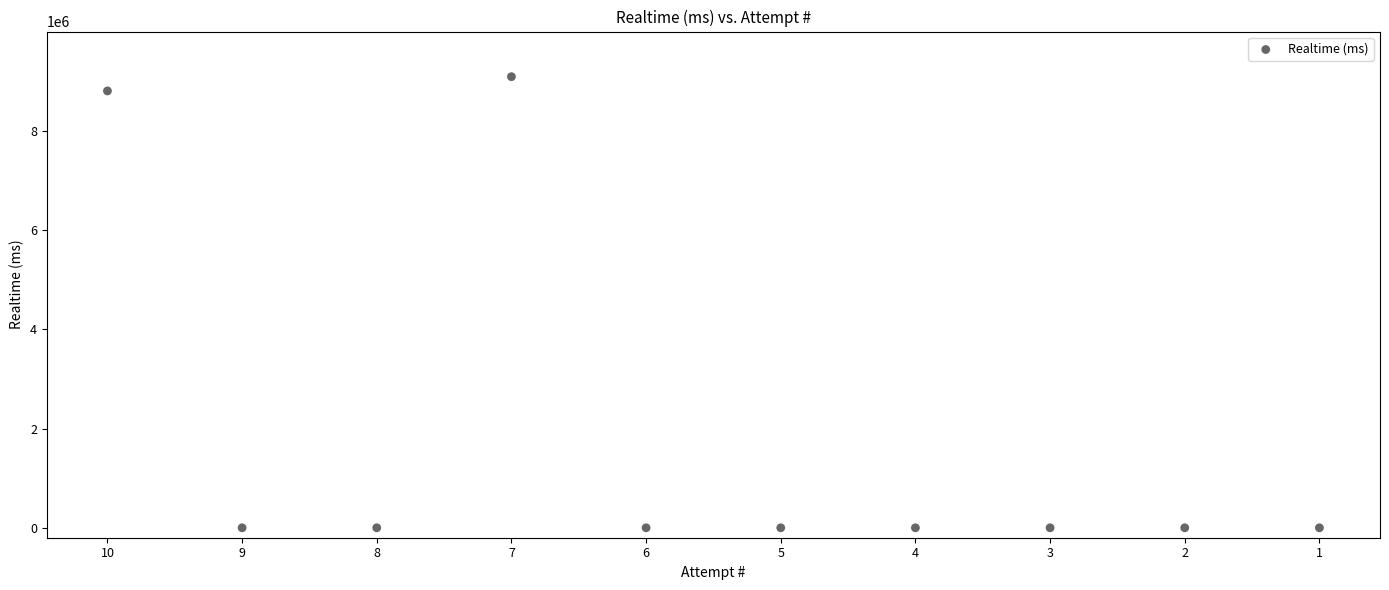

What Y value in the scatter plot is closest to 4543817?

8800219